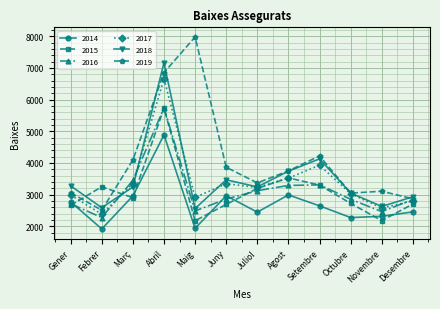

At how many categories does at least one series exceed 3950?

4